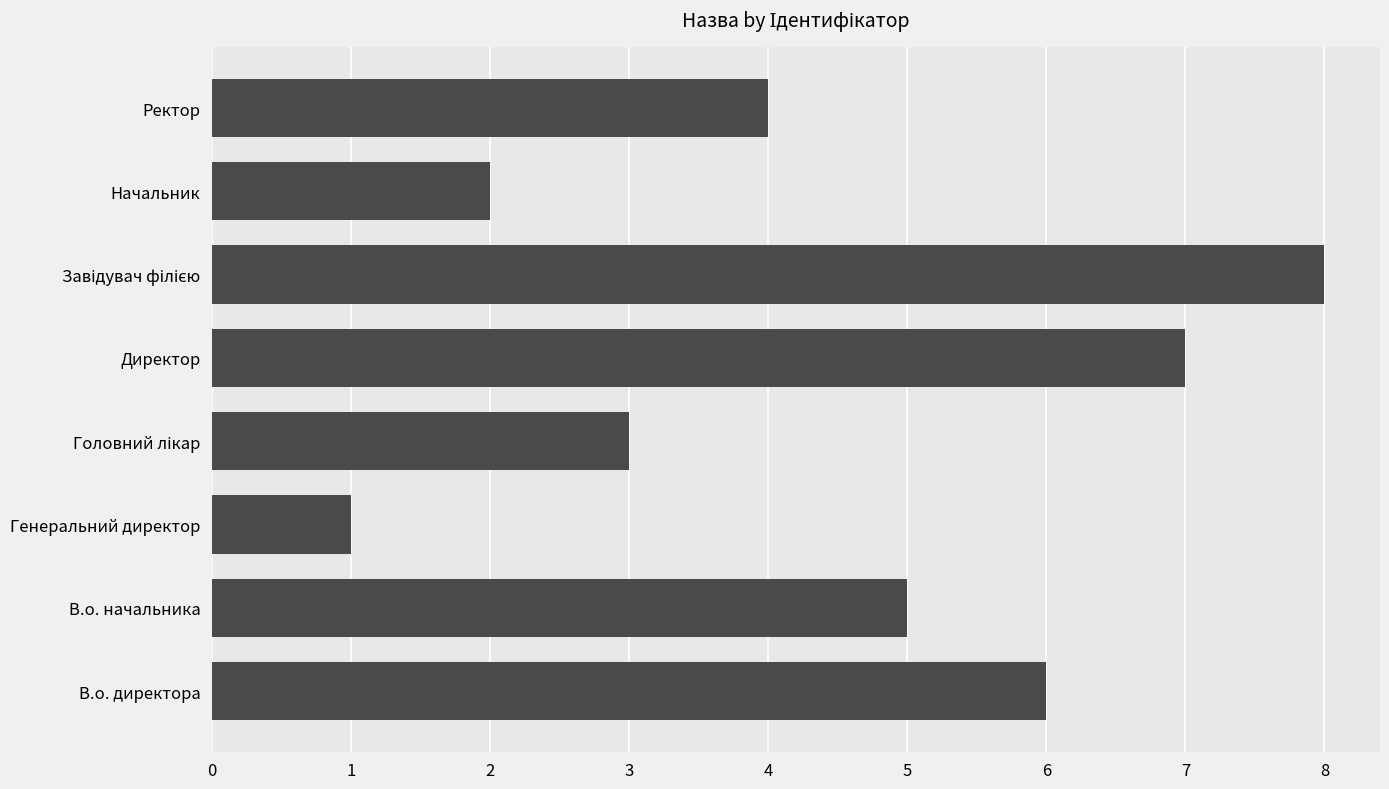

What is the ratio of the value at Начальник to the value at В.о. директора?

0.3